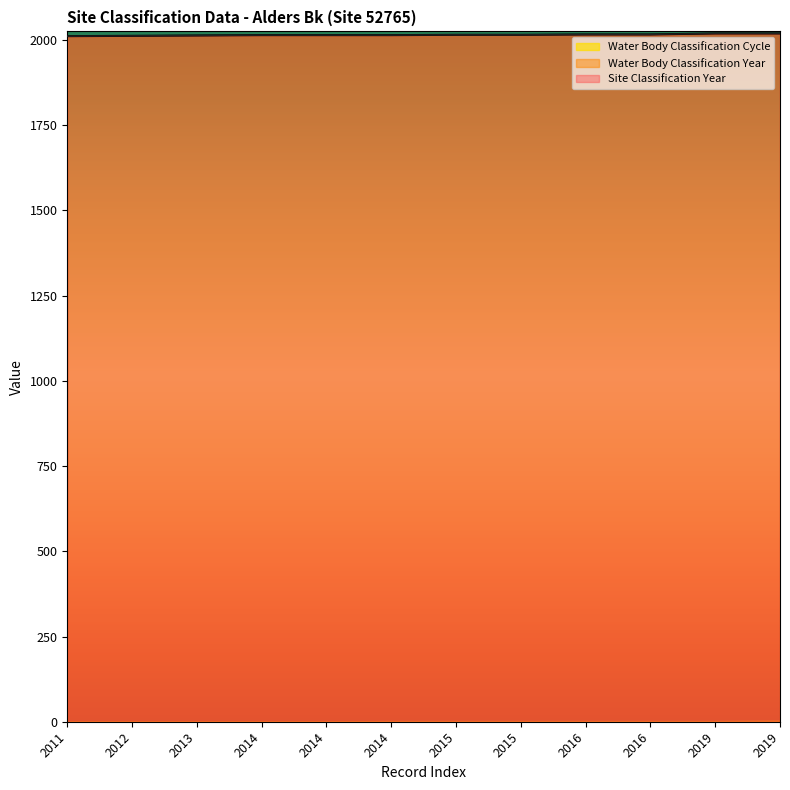

Is it true that Site Classification Year equals 2692 at 2019?

False